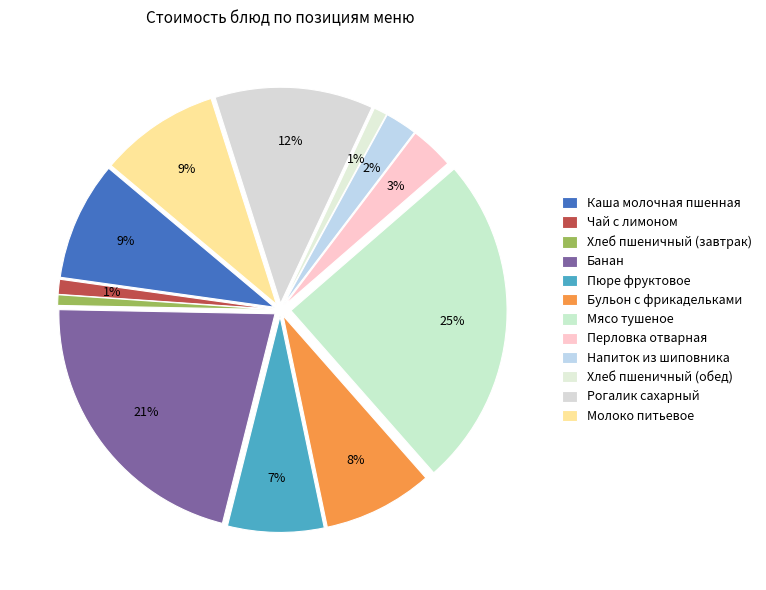

What percentage is the Хлеб пшеничный (завтрак) slice, to the nearest percent?

1%